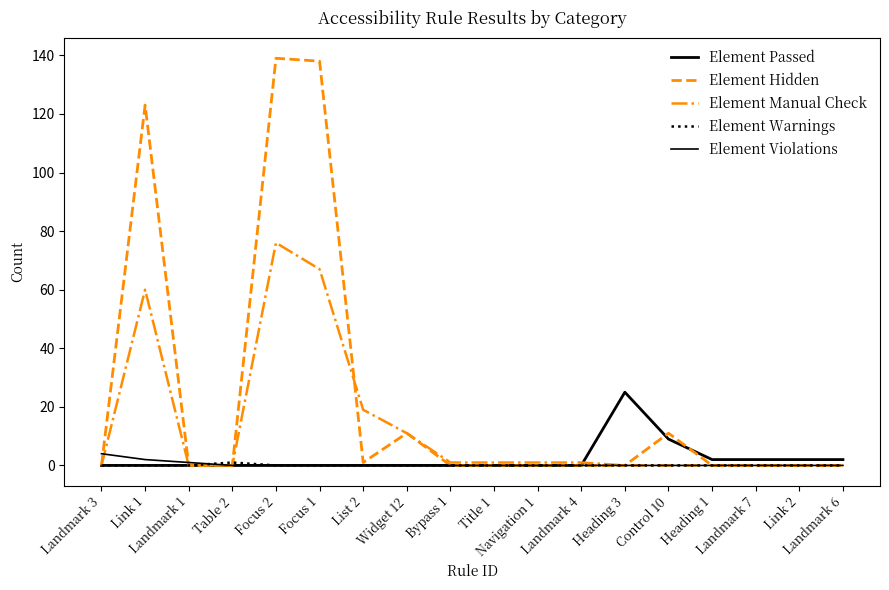

What is the sum of all Element Violations values?

7